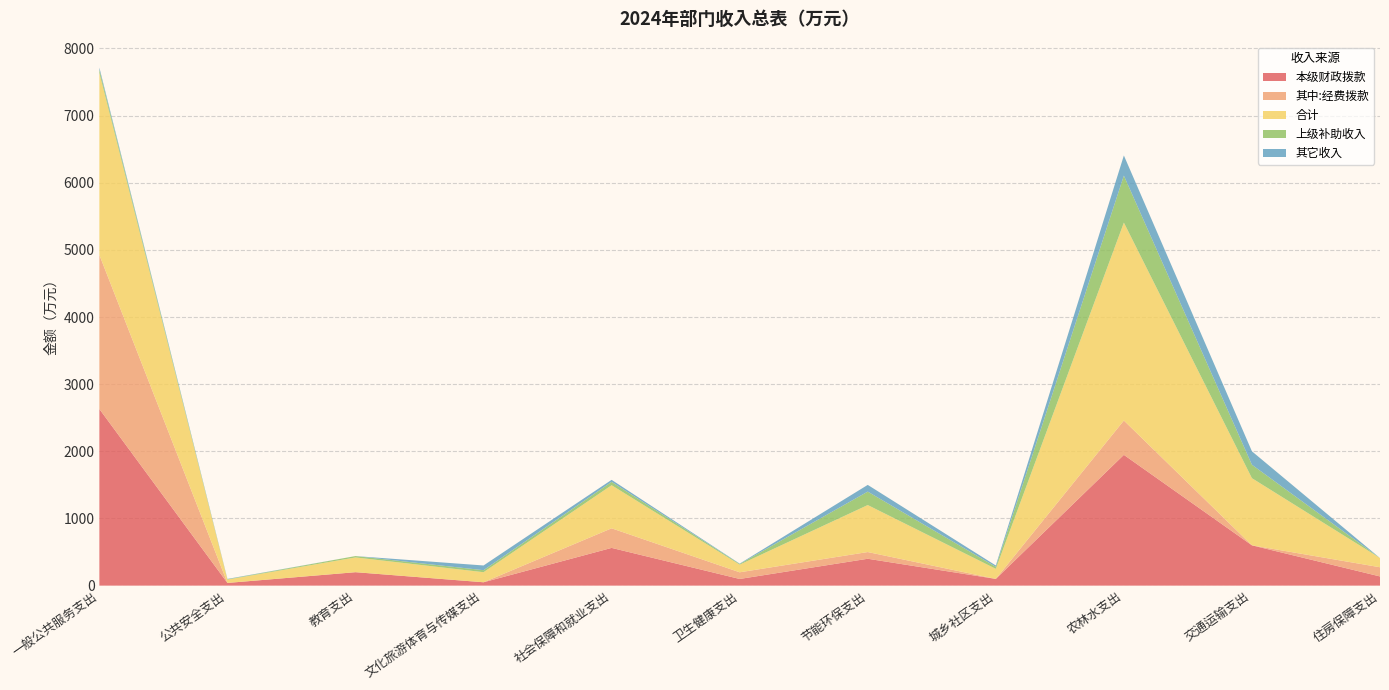

Reading left to right, what are all the values shown in this chart?

本级财政拨款: 2630.1	40.0	200.0	50.0	561.8	99.2	400.0	100.0	1947.3	600.0	136.8
其中:经费拨款: 2294.2	0.0	0.0	0.0	291.8	99.2	100.0	0.0	511.1	0.0	136.8
合计: 2710.1	50.0	220.0	150.0	641.8	114.2	700.0	150.0	2947.3	1000.0	136.8
上级补助收入: 50.0	5.0	20.0	30.0	50.0	10.0	200.0	30.0	700.0	200.0	0.0
其它收入: 30.0	5.0	0.0	70.0	30.0	5.0	100.0	20.0	300.0	200.0	0.0